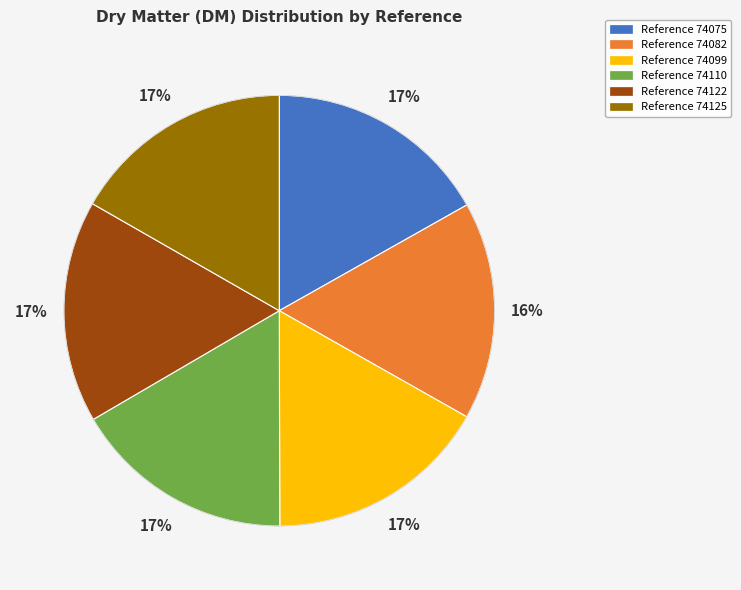

Is there a majority slice in this chart?

No